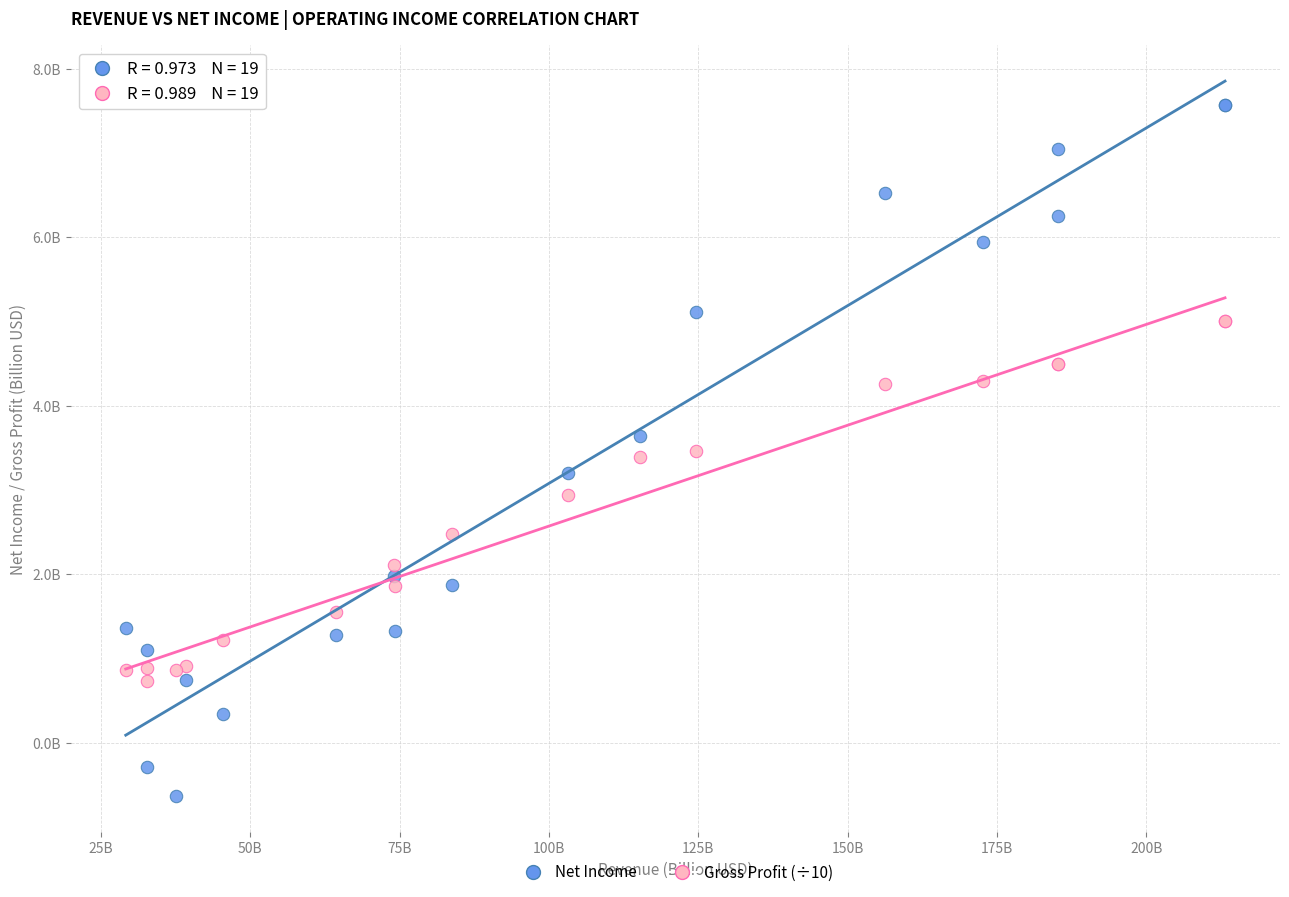

Which series reaches the minimum Y coordinate?

Net Income